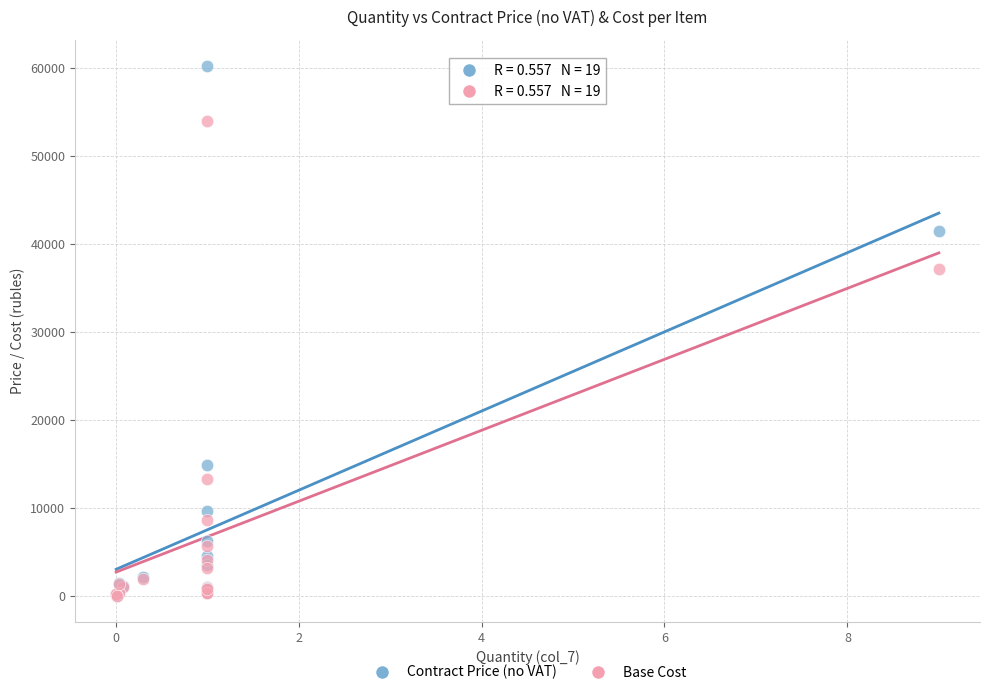

Across all series, what Y value is closest to 30122?

37130.0